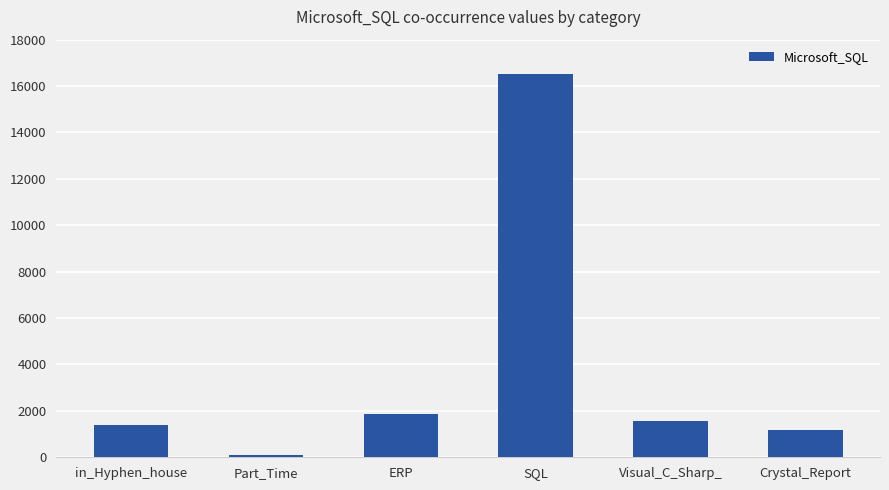

Which label corresponds to the smallest value in the chart?

Part_Time